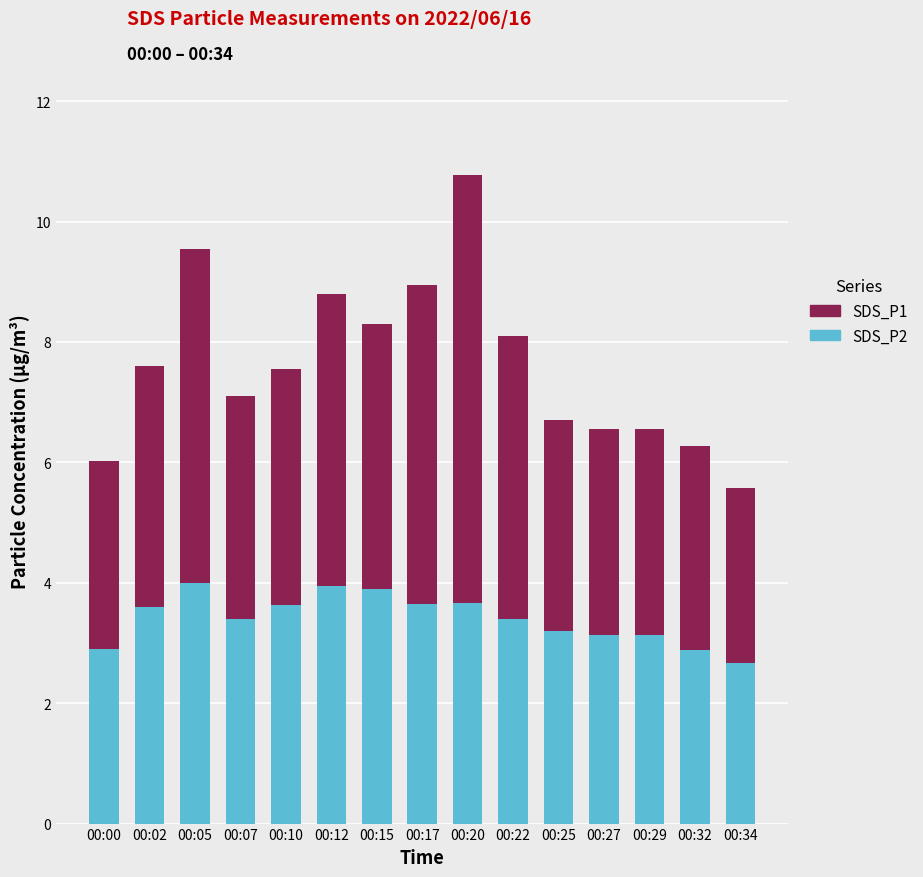

What is the total value across all series at 00:15?

8.3